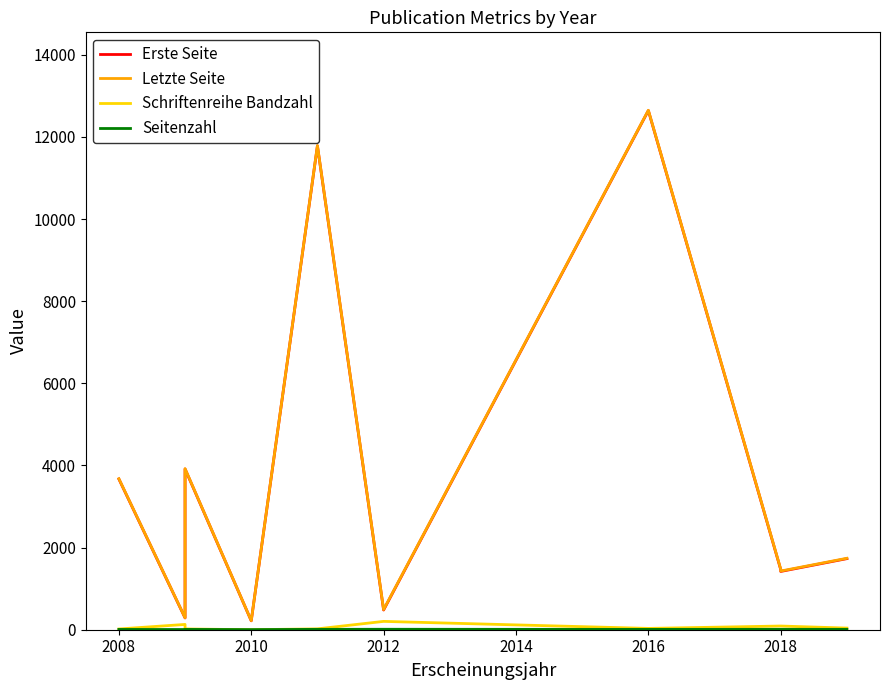

What is the sum of the Seitenzahl values at 2012 and 2014?

12